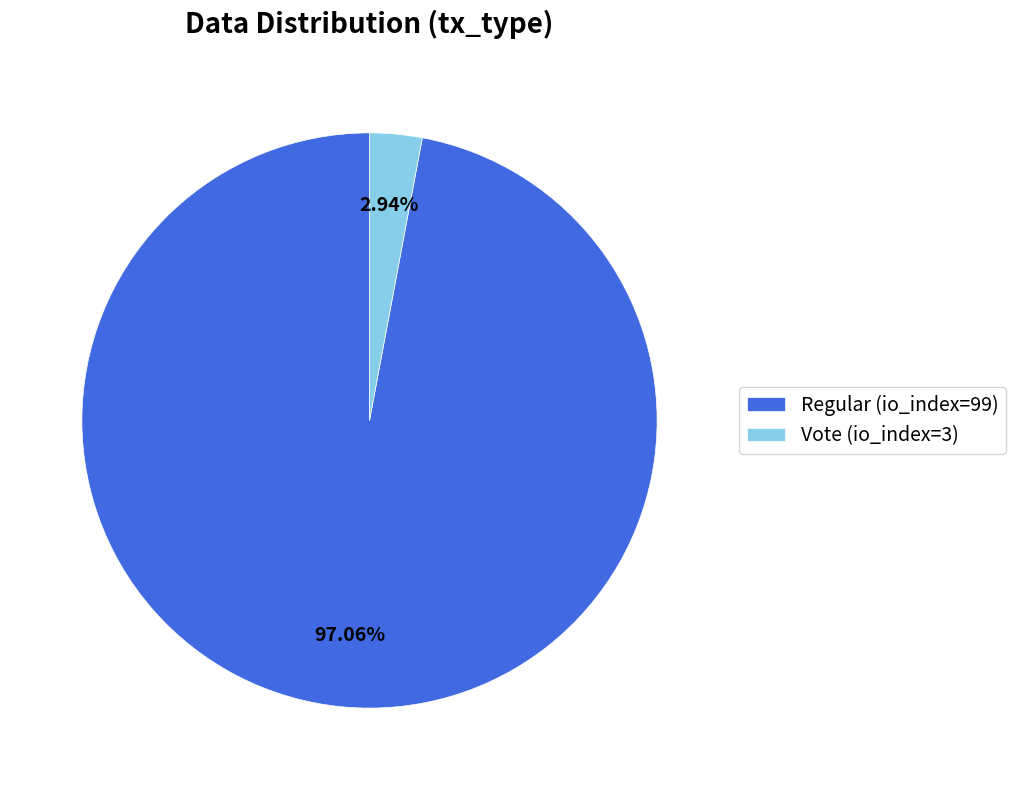

Does Regular (io_index=99) account for over 50% of the chart?

Yes